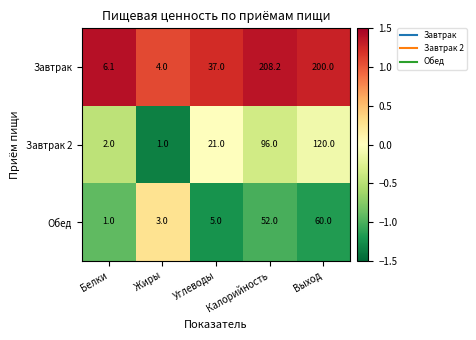

Rank the categories by Обед value from lowest to highest.

Белки, Жиры, Углеводы, Калорийность, Выход